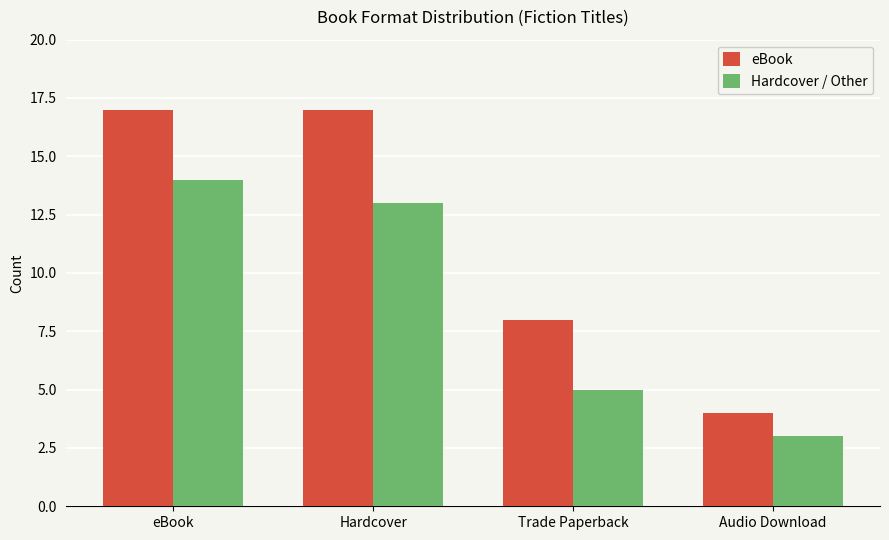

Which category has the highest value in the Hardcover / Other series?

eBook